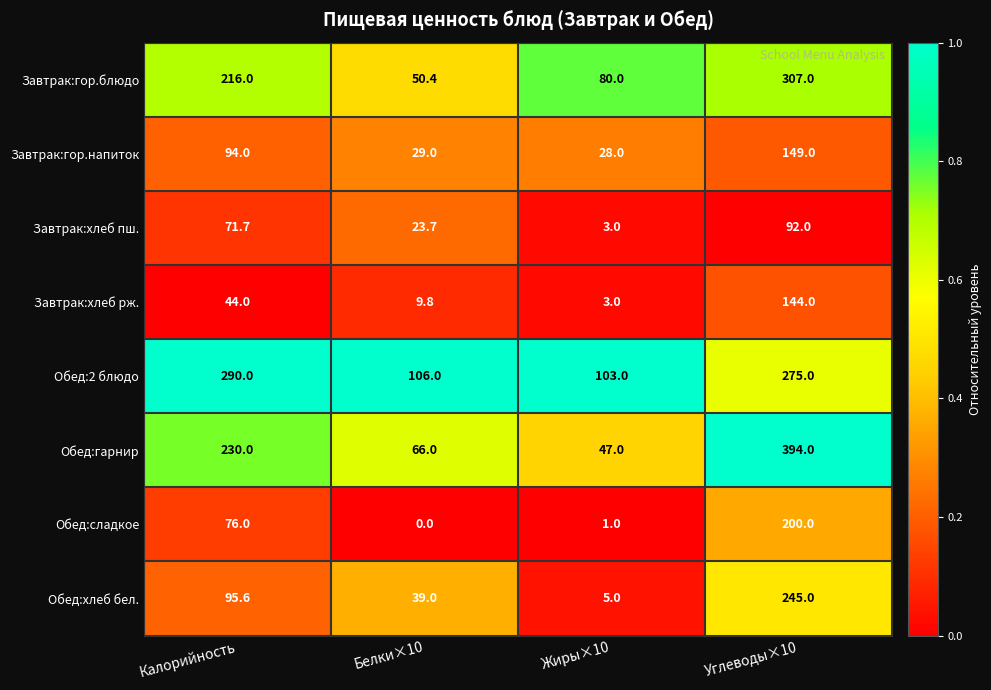

How many data points in Завтрак:гор.напиток are less than 94?

2